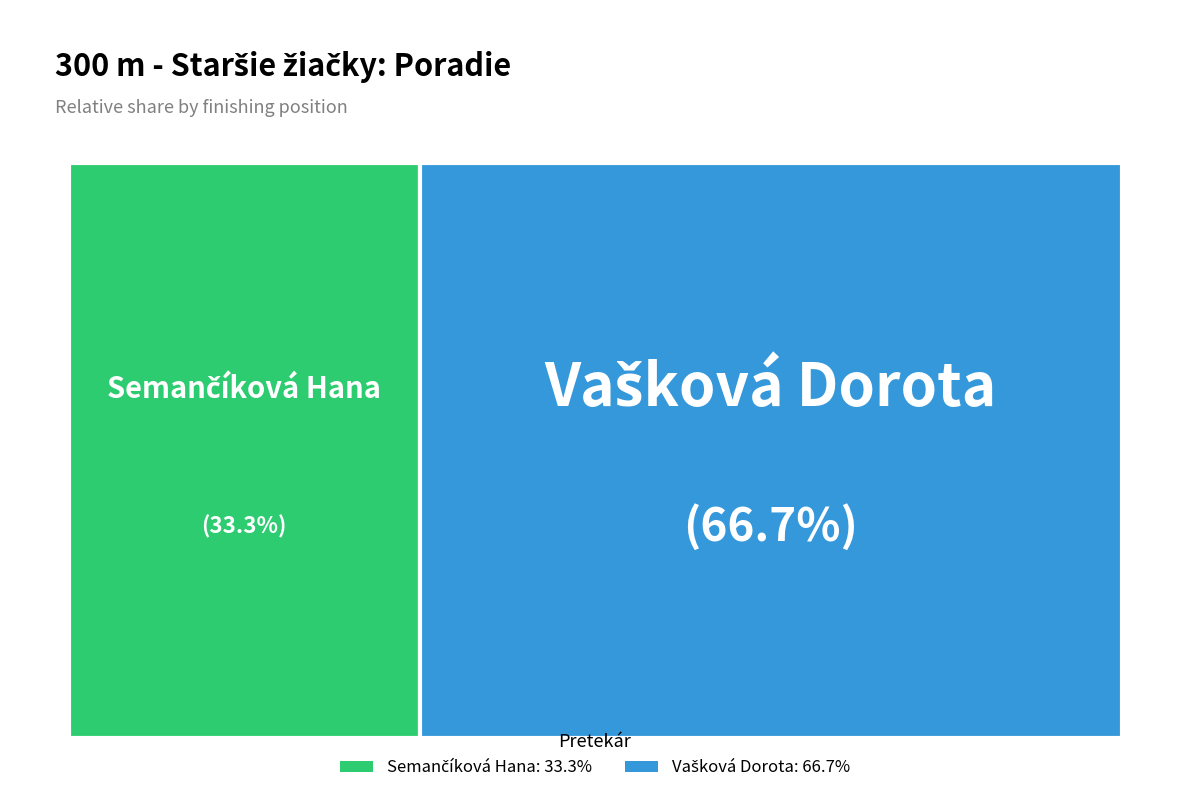

What percentage is NOT represented by Vašková Dorota?

33.3%